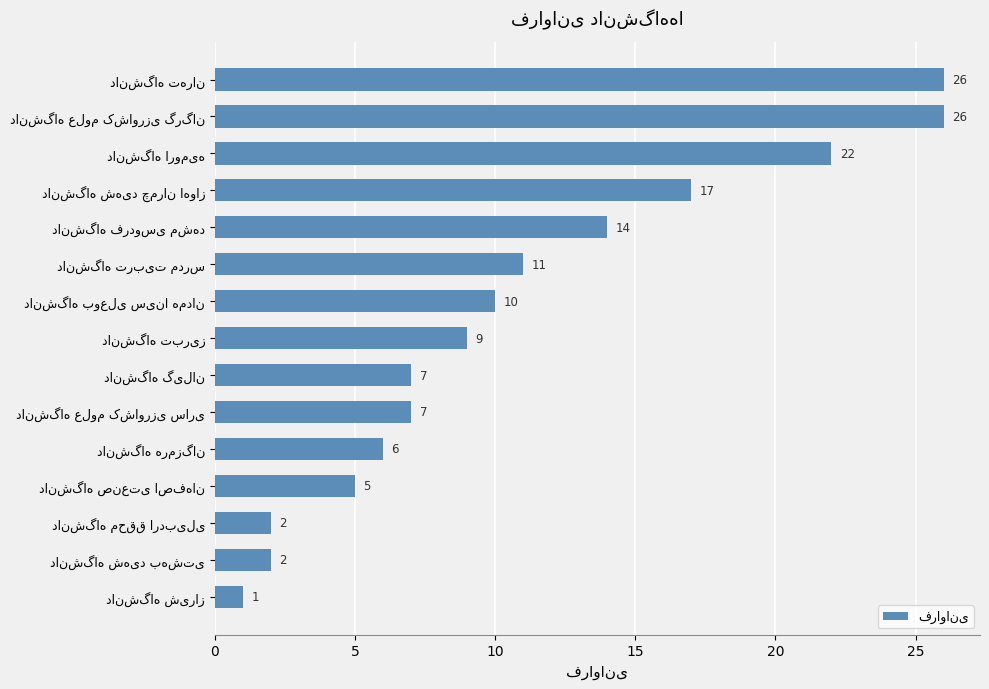

What is the smallest value displayed?

1